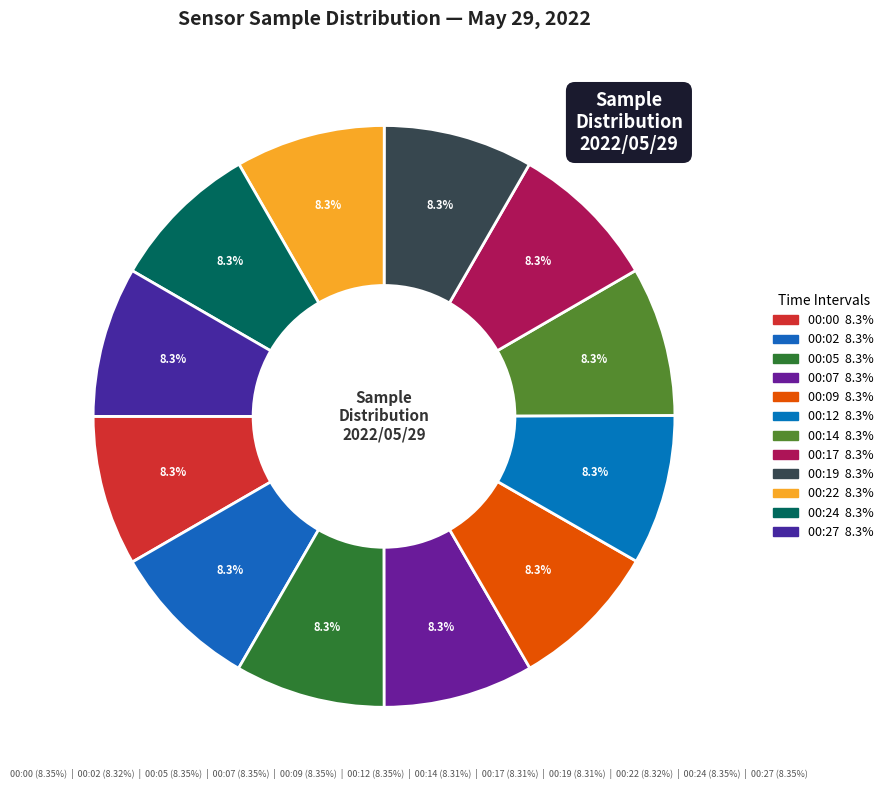

To the nearest percent, what percentage of the pie is 00:09?

8%